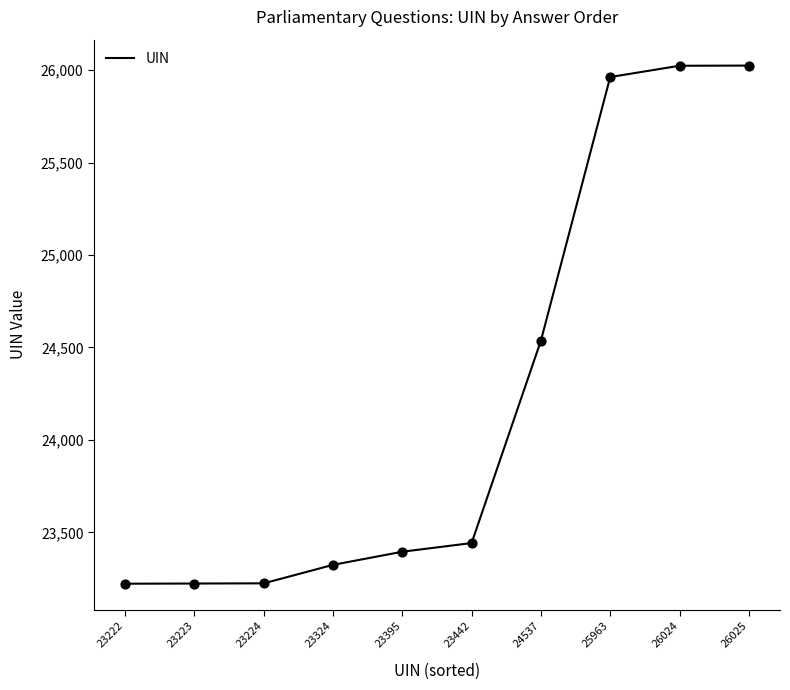

Which has a higher value, 23324 or 24537?

24537